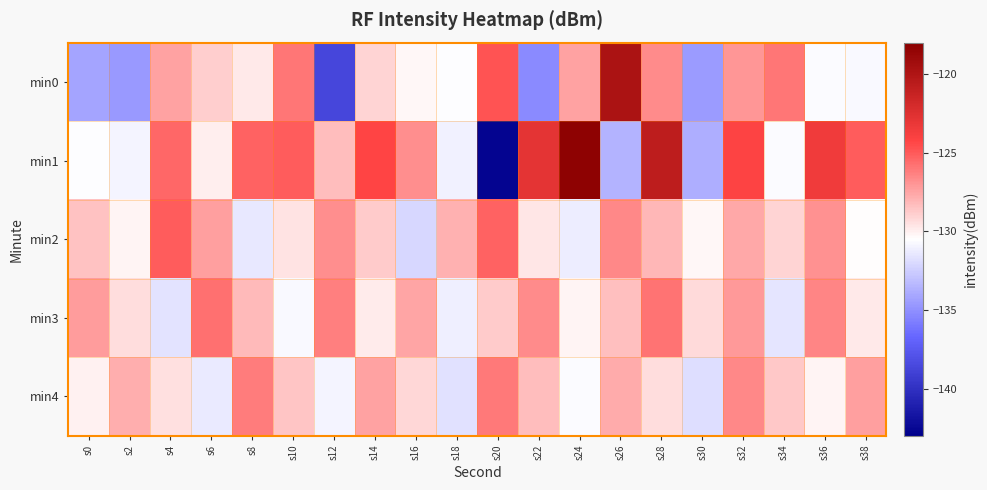

Between s26 and s36, which series saw the biggest shift?

min0